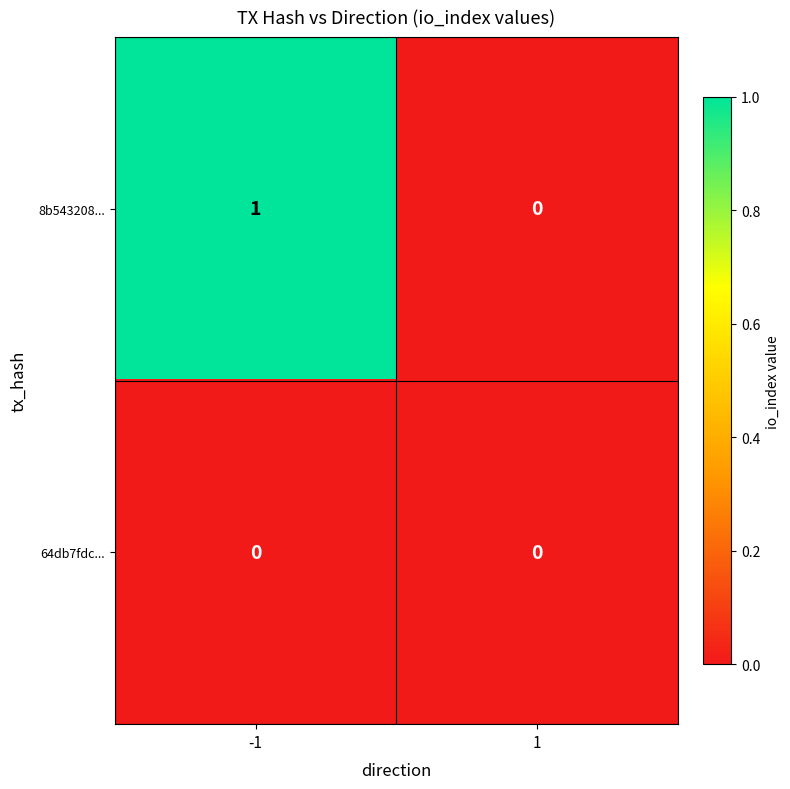

Rank the series at -1 from highest to lowest value.

8b543208..., 64db7fdc...